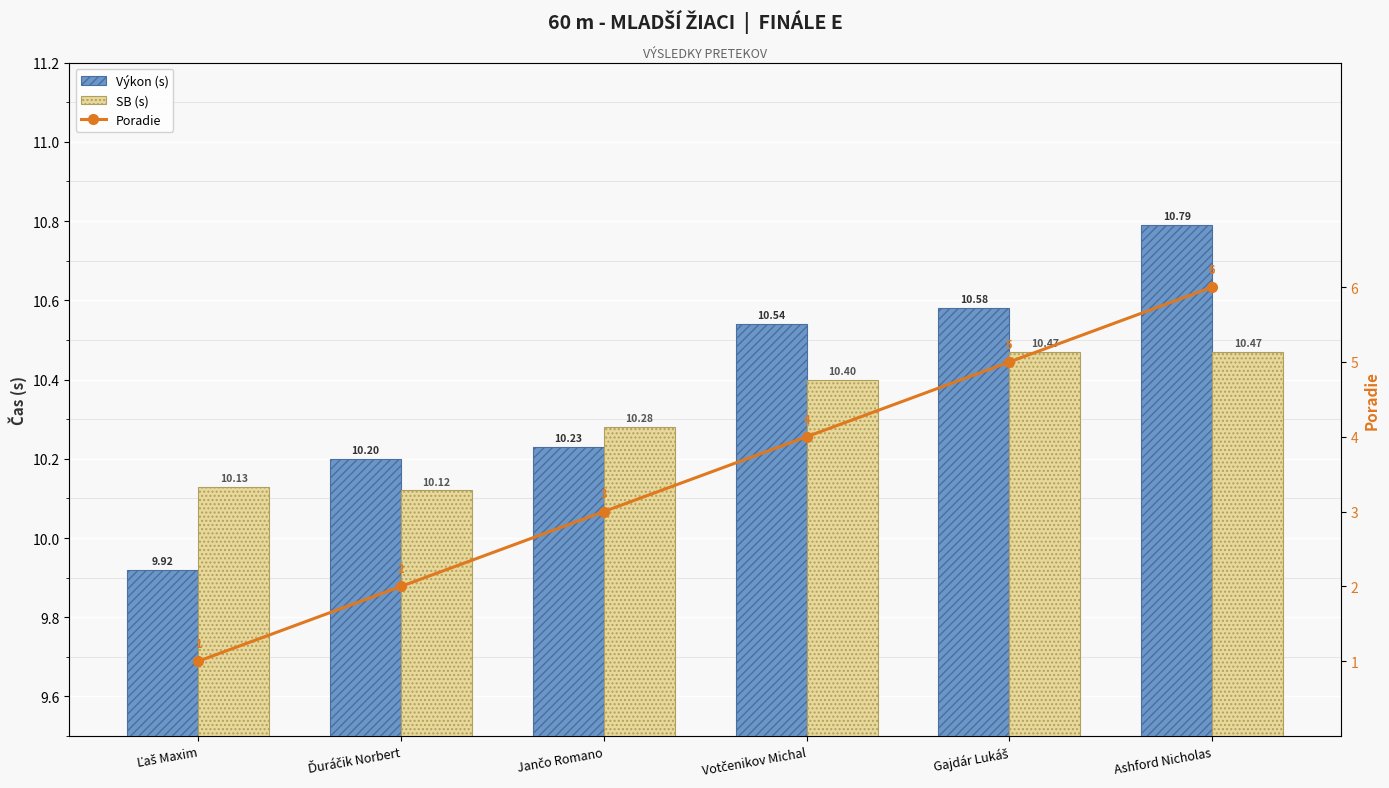

Reading right to left, extract all data points from this chart.

Výkon (s): Ashford Nicholas=10.8	Gajdár Lukáš=10.6	Votčenikov Michal=10.5	Jančo Romano=10.2	Ďuráčik Norbert=10.2	Ľaš Maxim=9.9
SB (s): Ashford Nicholas=10.5	Gajdár Lukáš=10.5	Votčenikov Michal=10.4	Jančo Romano=10.3	Ďuráčik Norbert=10.1	Ľaš Maxim=10.1
Poradie: Ashford Nicholas=6.0	Gajdár Lukáš=5.0	Votčenikov Michal=4.0	Jančo Romano=3.0	Ďuráčik Norbert=2.0	Ľaš Maxim=1.0